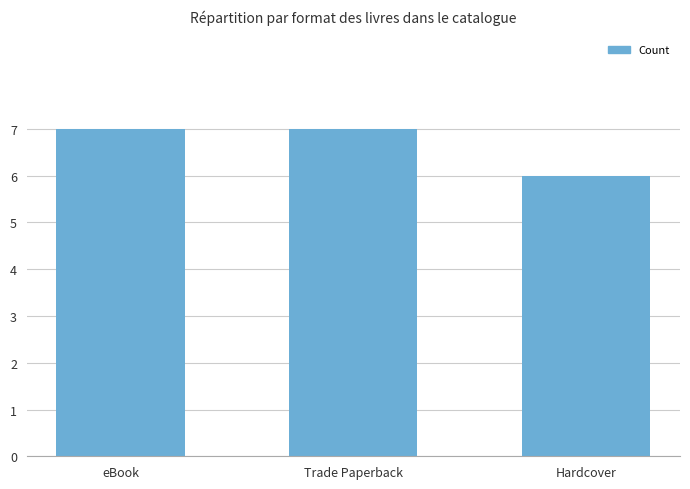

Reading right to left, transcribe all the data shown in this chart.

6	7	7